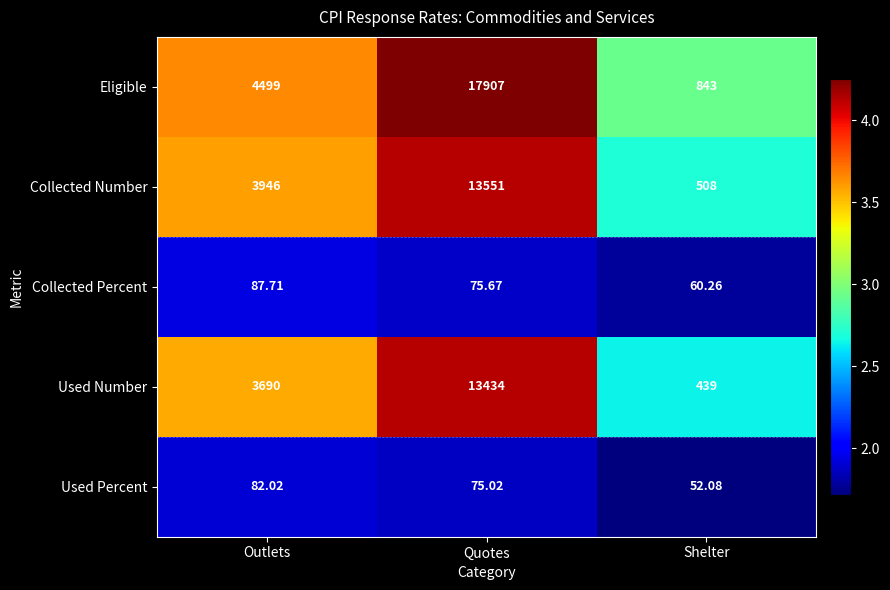

Which series has the largest total across all categories?

Eligible